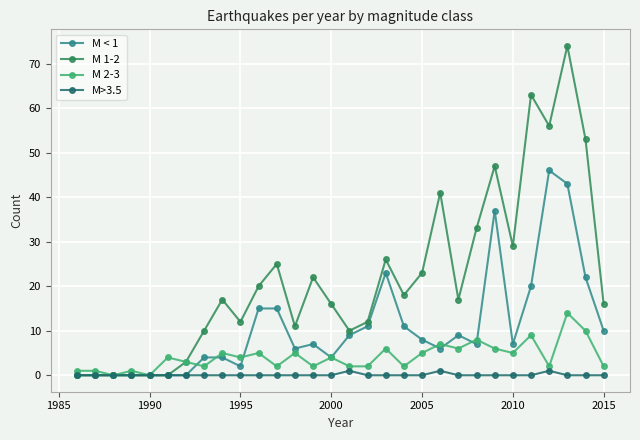

How many series are shown in this chart?

4